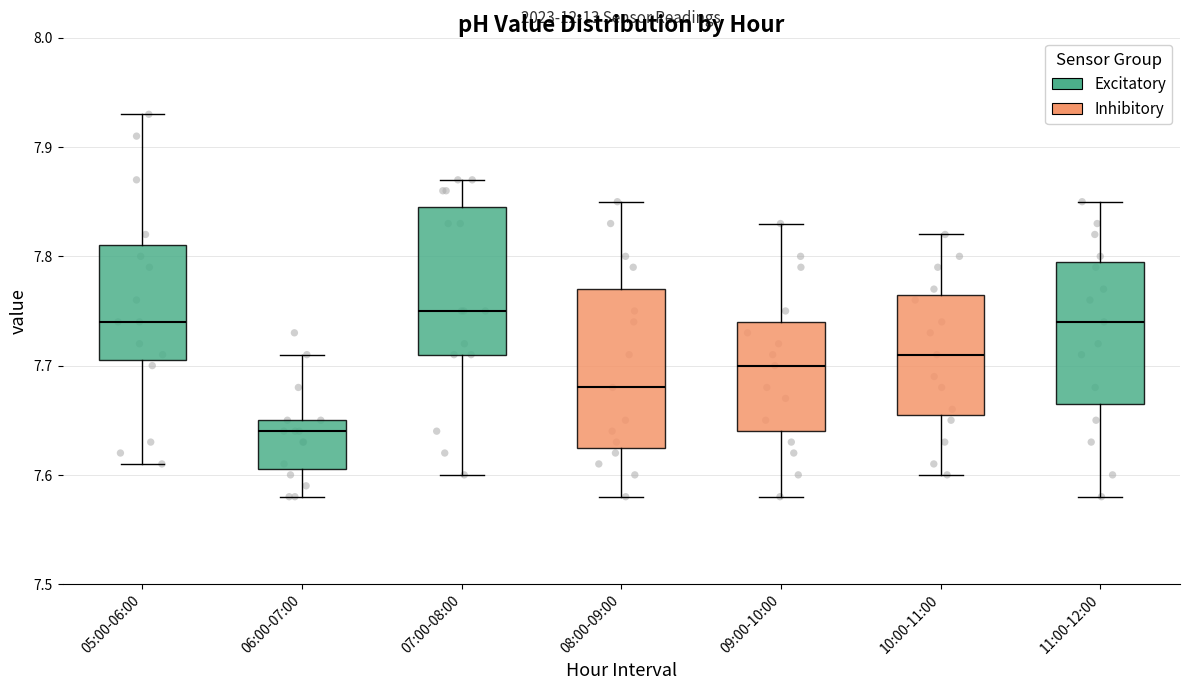

Reading left to right, transcribe this box plot: for each box, give where its median line is, the range the box spans, and where its two whiskers end, as read against the y-axis. The values are not printed on the chart, so give them approximately, as read against the axis.

05:00-06:00: median 7.74, box 7.71 to 7.81, whiskers 7.61 to 7.93
06:00-07:00: median 7.64, box 7.61 to 7.65, whiskers 7.58 to 7.71
07:00-08:00: median 7.75, box 7.71 to 7.85, whiskers 7.60 to 7.87
08:00-09:00: median 7.68, box 7.63 to 7.77, whiskers 7.58 to 7.85
09:00-10:00: median 7.70, box 7.64 to 7.74, whiskers 7.58 to 7.83
10:00-11:00: median 7.71, box 7.66 to 7.77, whiskers 7.60 to 7.82
11:00-12:00: median 7.74, box 7.67 to 7.80, whiskers 7.58 to 7.85